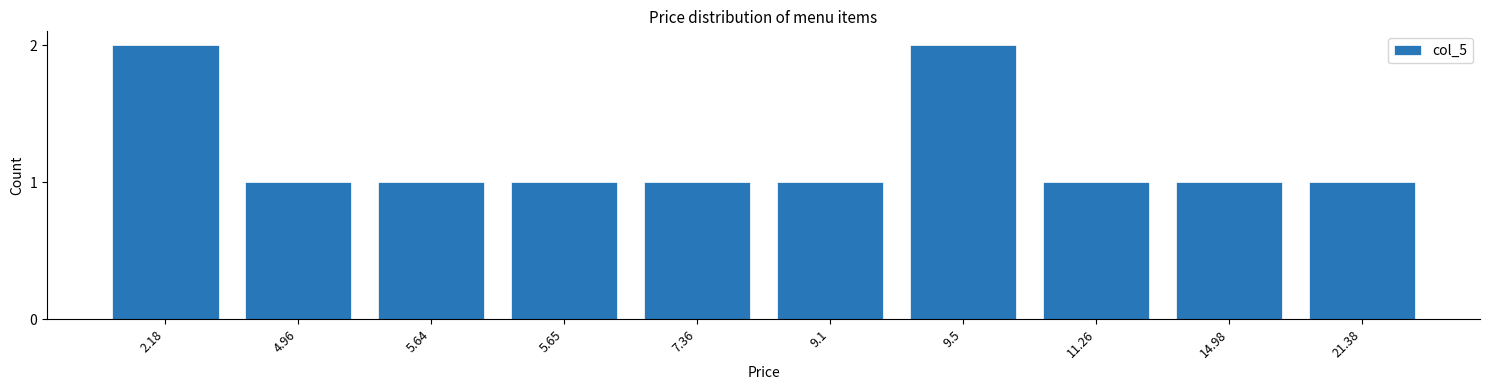

Reading left to right, extract all data points from this chart.

2	1	1	1	1	1	2	1	1	1